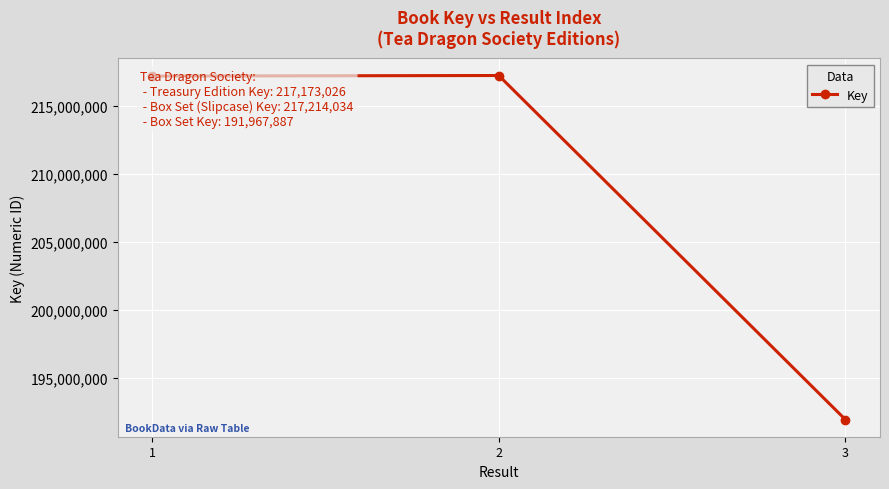

The chart shows a value of 370187210 at 2. True or false?

False